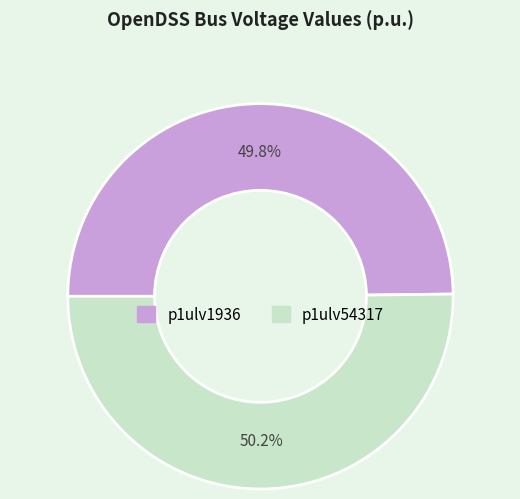

Does any single category account for the majority?

Yes